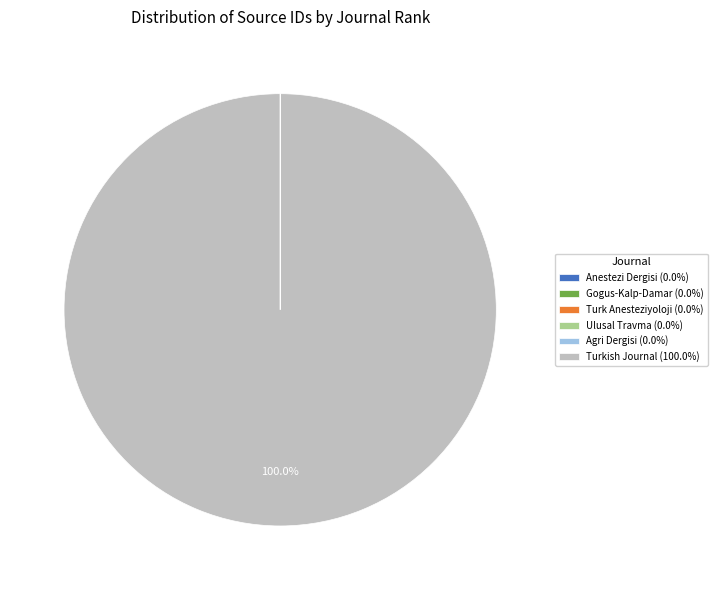

Does Turkish Journal (100.0%) account for over 50% of the chart?

Yes